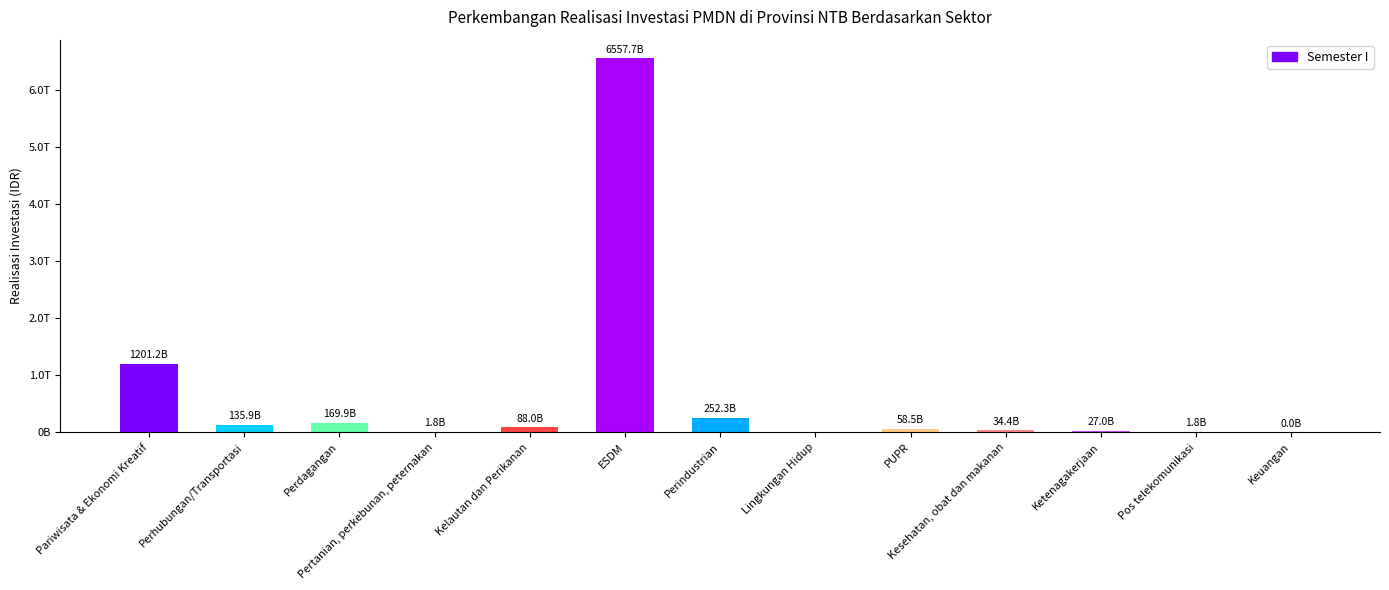

Rank the categories by value from highest to lowest.

ESDM, Pariwisata & Ekonomi Kreatif, Perindustrian, Perdagangan, Perhubungan/Transportasi, Kelautan dan Perikanan, PUPR, Kesehatan, obat dan makanan, Ketenagakerjaan, Pertanian, perkebunan, peternakan, Pos telekomunikasi, Keuangan, Lingkungan Hidup